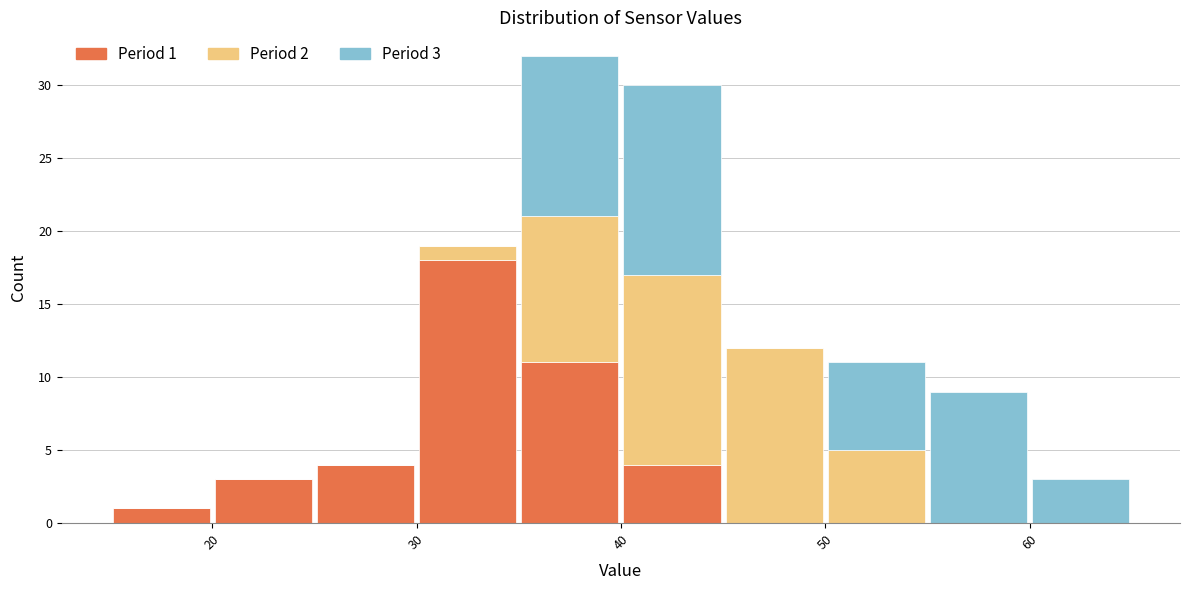

Which range on the x-axis has the tallest stacked bar (by total height)?

35 to 40